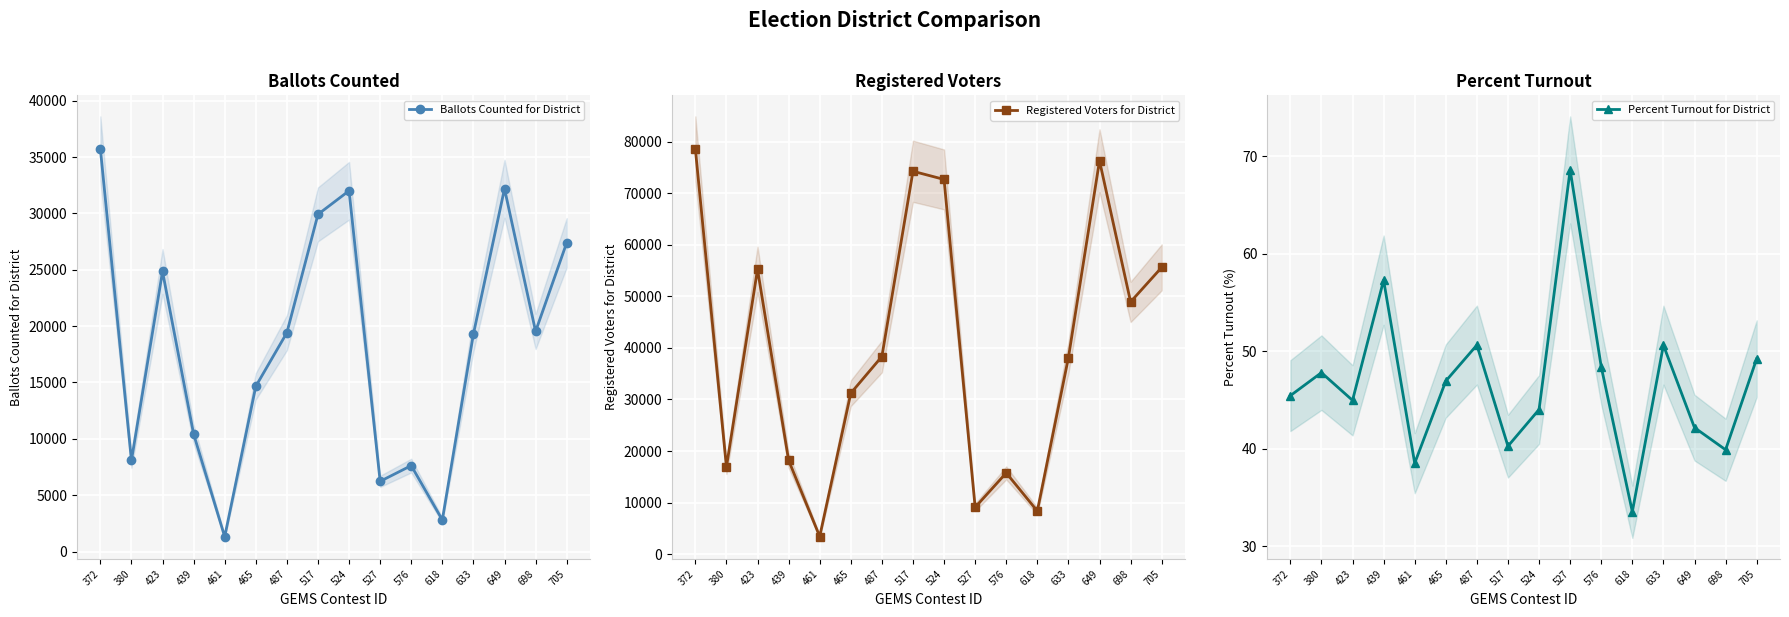

Reading left to right, extract all data points from this chart.

Ballots Counted for District: 35746.0	8079.0	24850.0	10426.0	1314.0	14659.0	19416.0	29914.0	32009.0	6228.0	7625.0	2801.0	19301.0	32191.0	19529.0	27394.0
Registered Voters for District: 78644.0	16898.0	55261.0	18197.0	3411.0	31220.0	38342.0	74289.0	72706.0	9077.0	15752.0	8352.0	38122.0	76335.0	48944.0	55636.0
Percent Turnout for District: 45.5	47.8	45.0	57.3	38.5	47.0	50.6	40.3	44.0	68.6	48.4	33.5	50.6	42.2	39.9	49.2